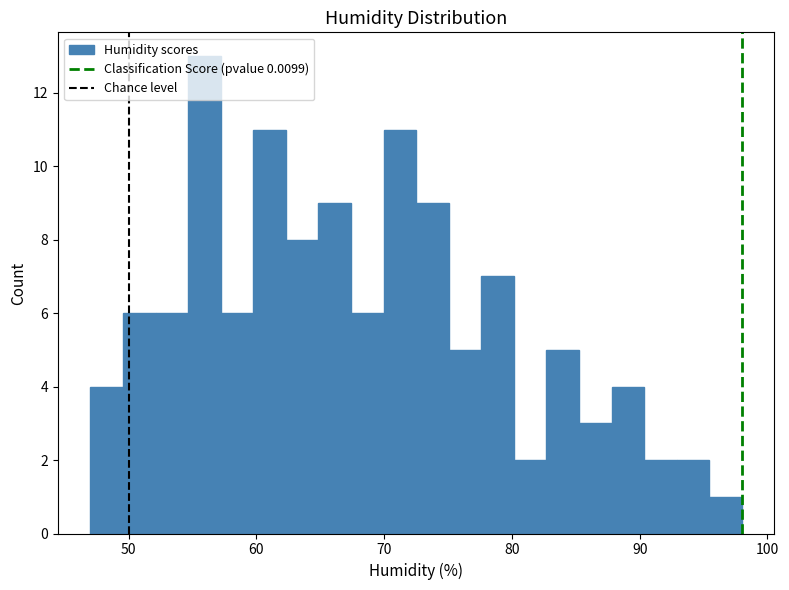

Read against the x-axis, roughly where is the centre of the tallest bar?

56